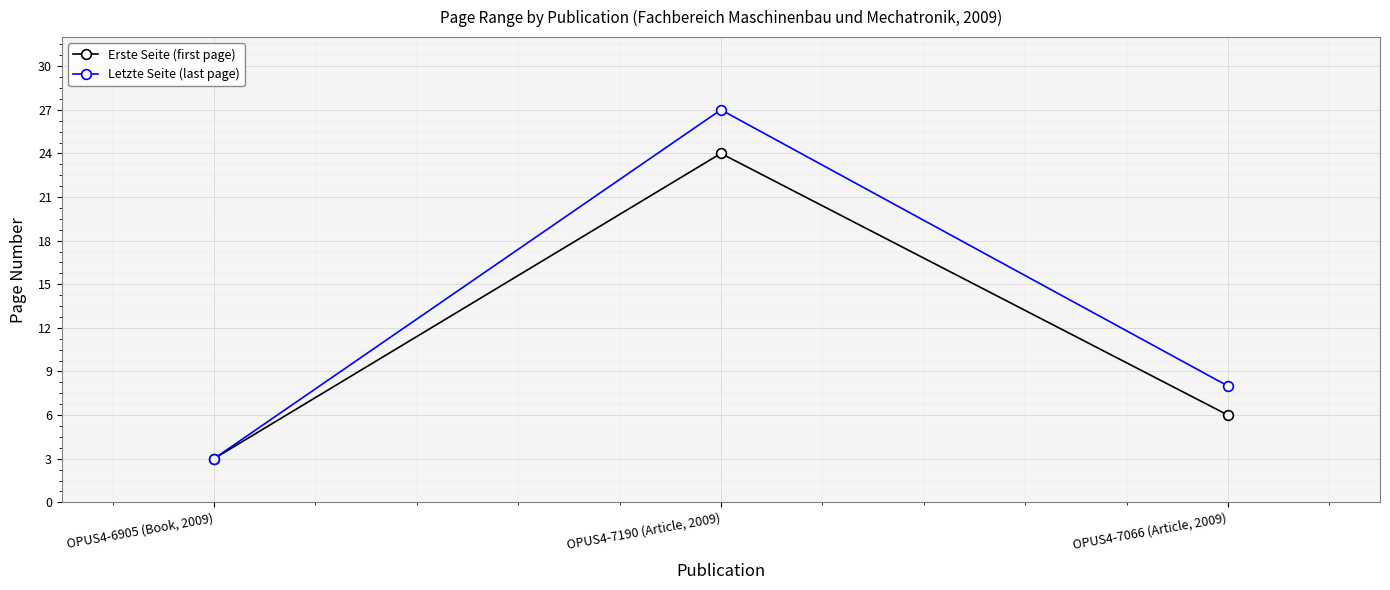

What is the difference between the maximum and second lowest values in the Letzte Seite (last page) series?

19